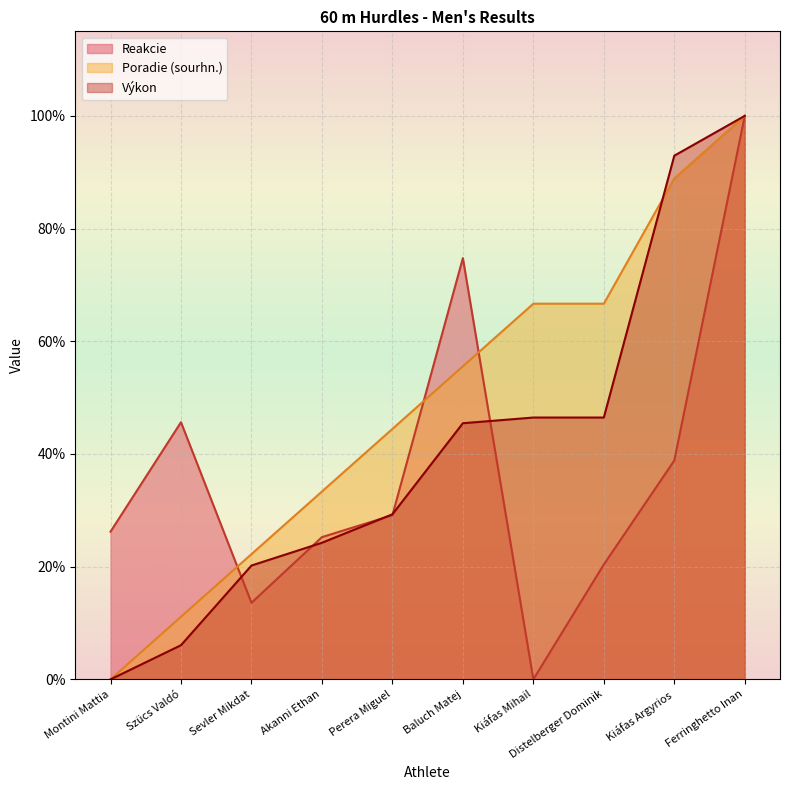

What is the difference between the highest and lowest values at Kiáfas Mihail?

0.7